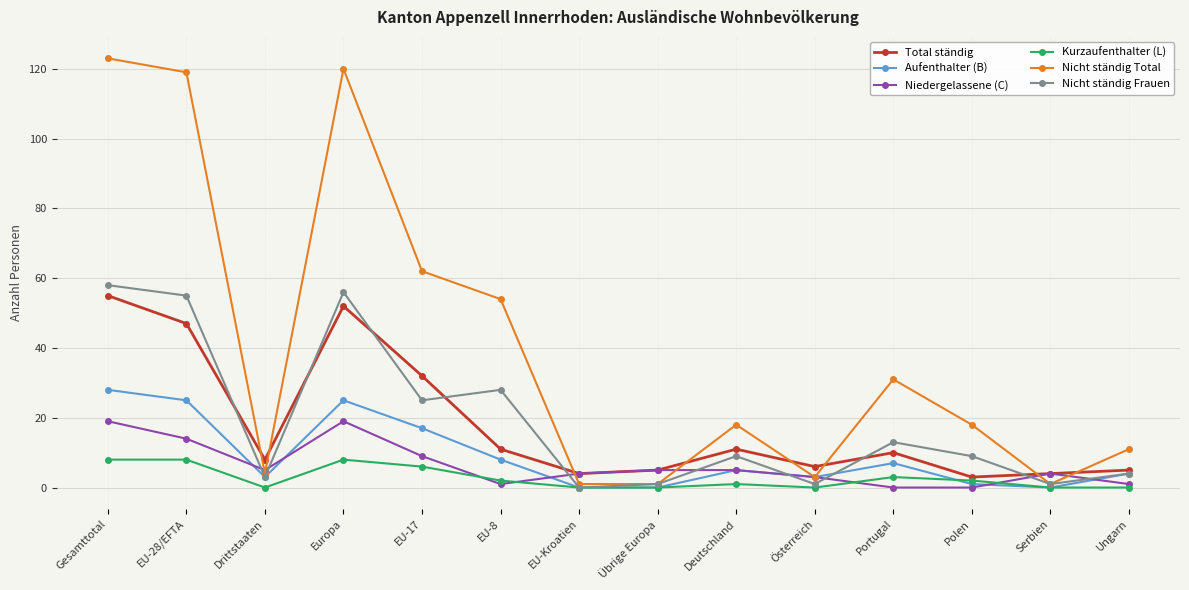

In Nicht ständig Frauen, how many points are higher than both neighbors (excluding endpoints)?

4